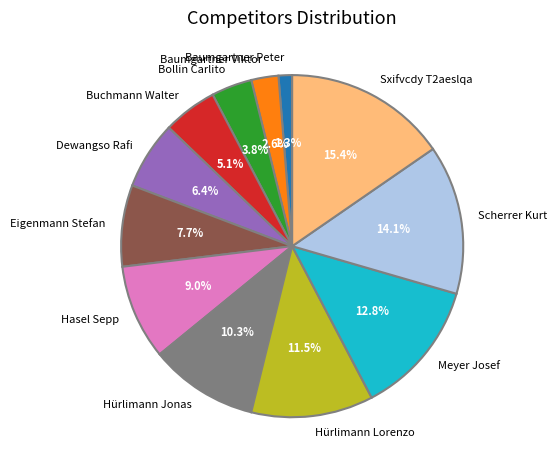

To the nearest percent, what is the combined percentage of Sxifvcdy T2aeslqa and Meyer Josef?

28%